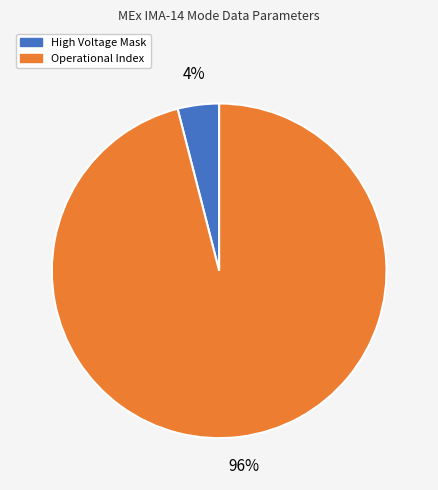

To the nearest percent, what is the difference between the largest and smallest slice percentages?

92%